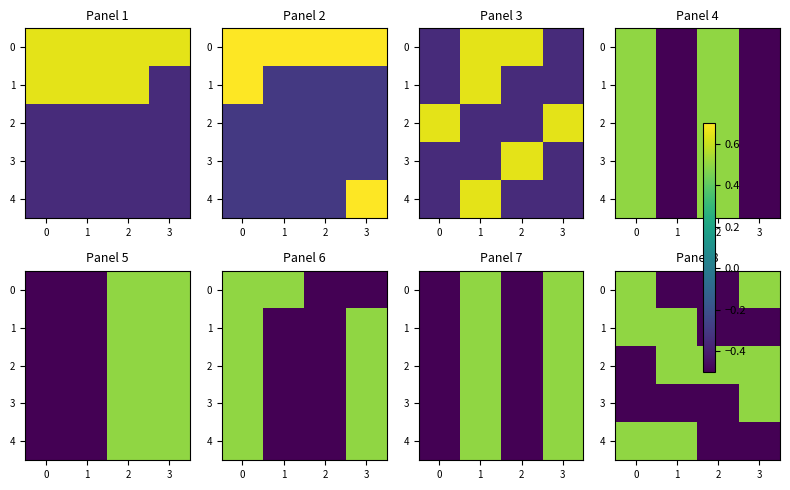

Rank the series by their maximum value, from highest to lowest.

0, 1, 2, 3, 4